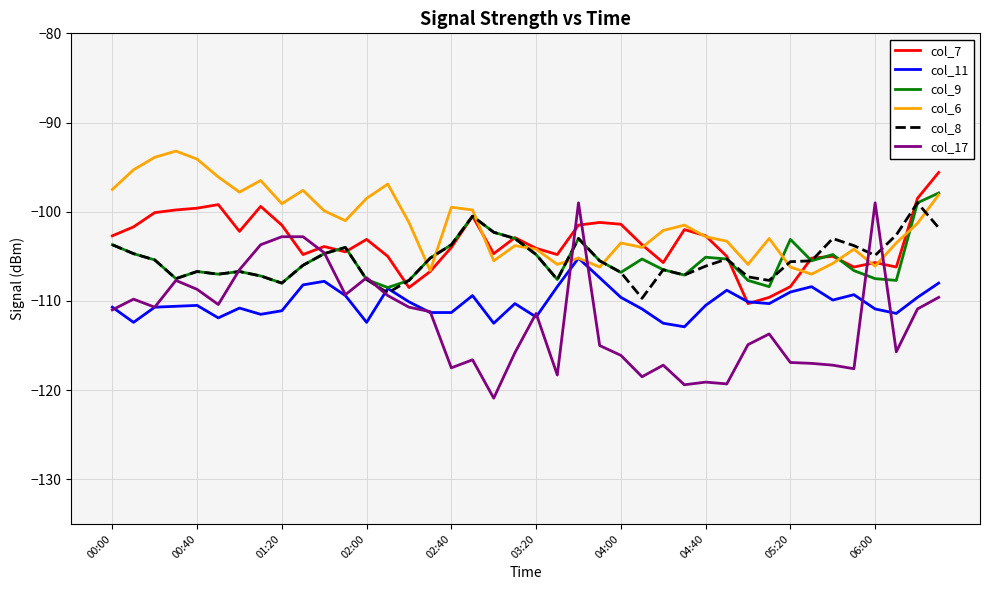

Does the chart have visible grid lines?

Yes